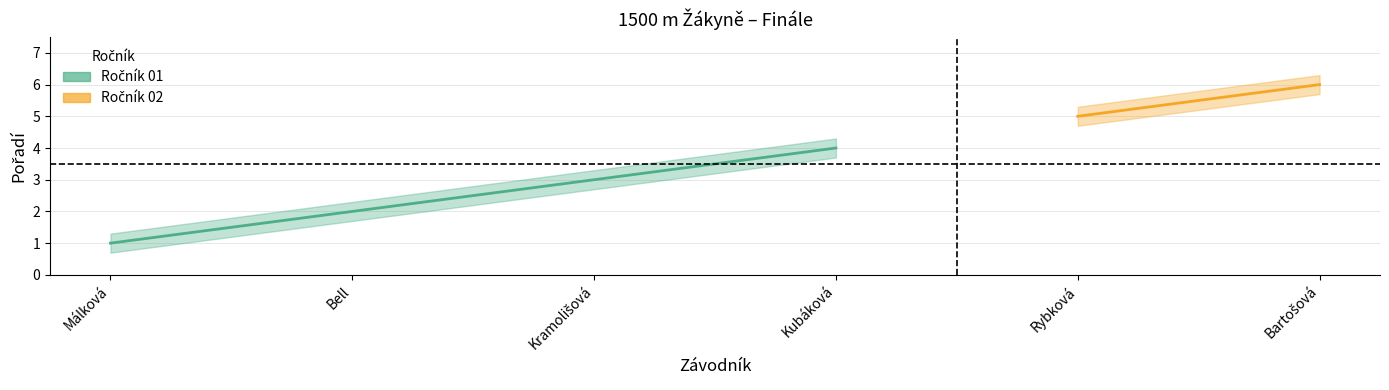

List the labels in order of value, smallest first.

Málková Anna, Bell Julia-Anna Lily, Kramolišová Markéta, Kubáková Kateřina, Rybková Sára, Bartošová Veronika